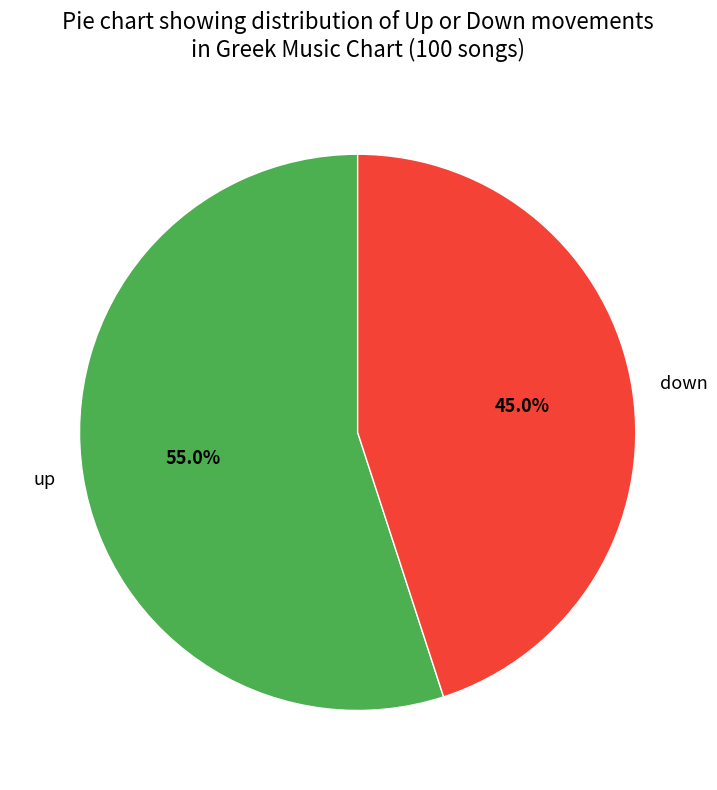

To the nearest percent, what is the average slice percentage?

50%